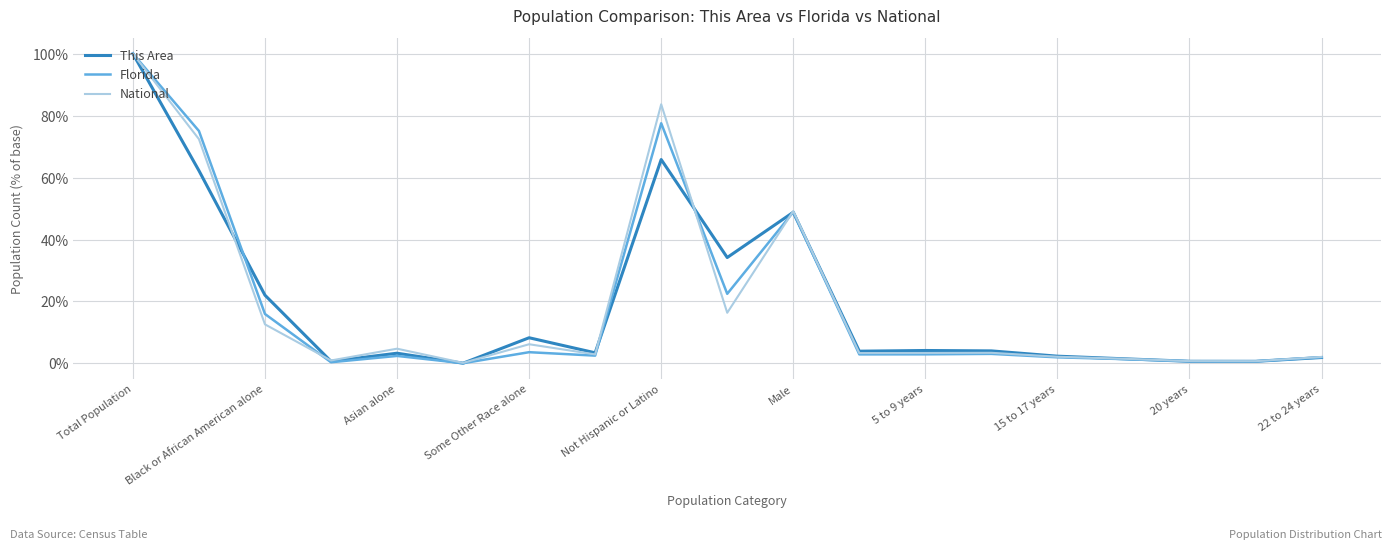

What is the difference between the maximum and second lowest values in the This Area series?

99.3